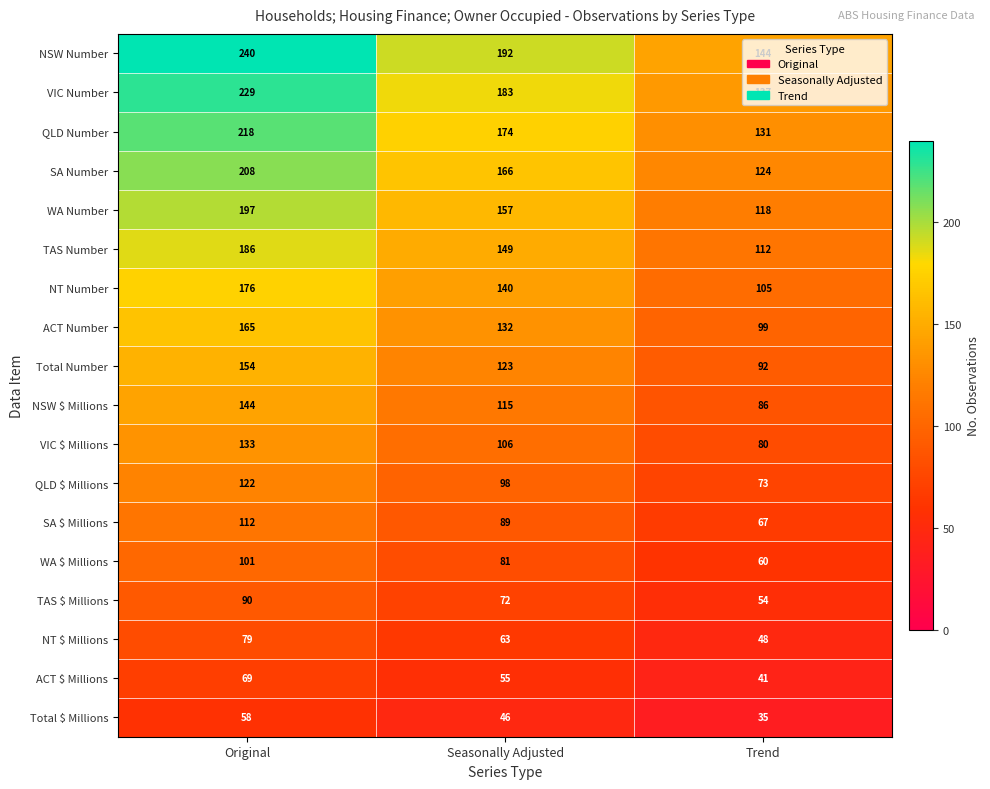

What is the sum of the WA Number values at Original and Seasonally Adjusted?

354